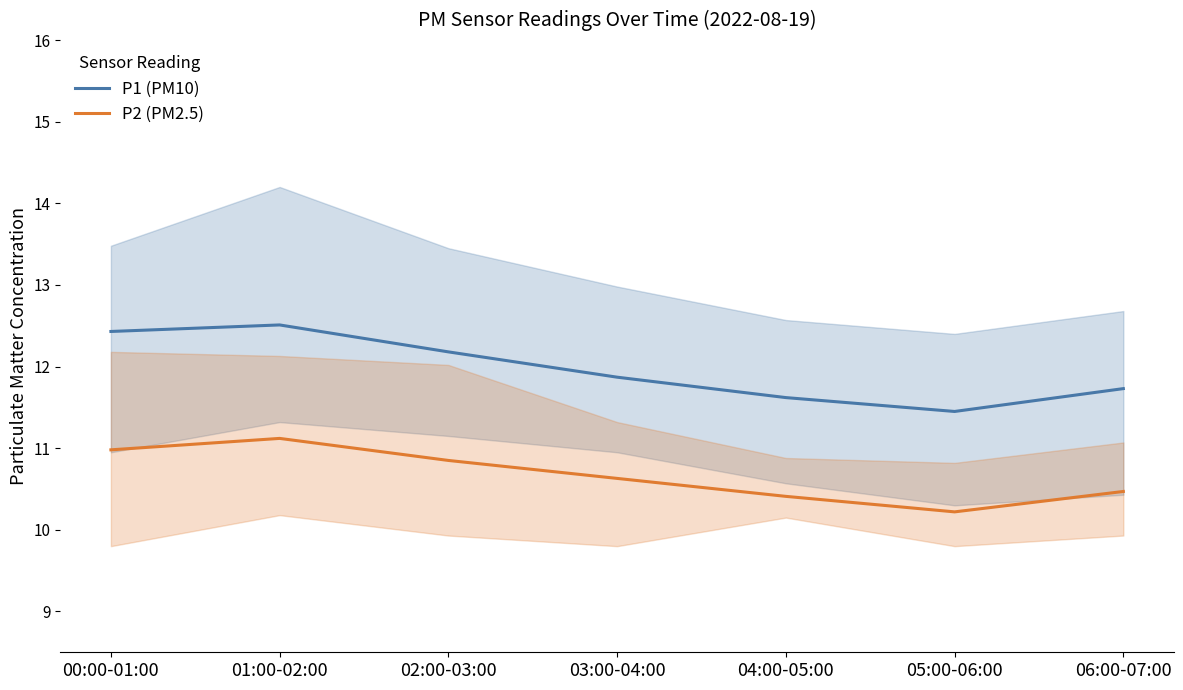

List the series in order of their overall mean, highest first.

P1 (PM10), P2 (PM2.5)